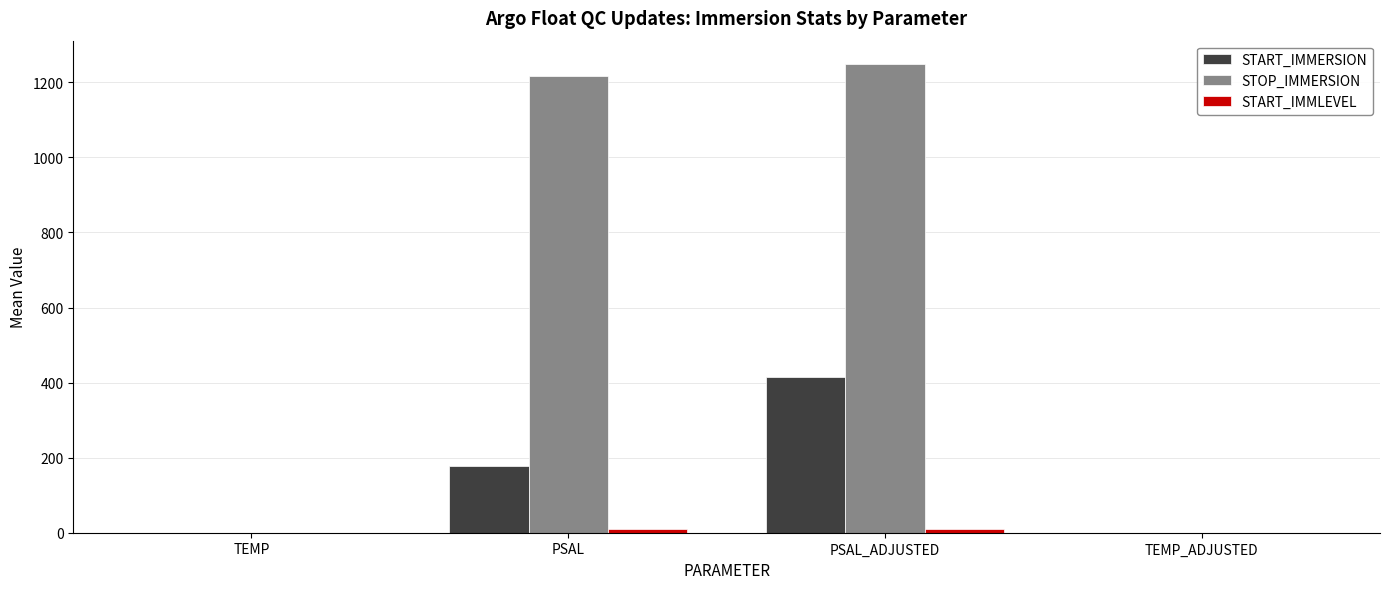

What is the maximum value shown in the chart?

1248.5